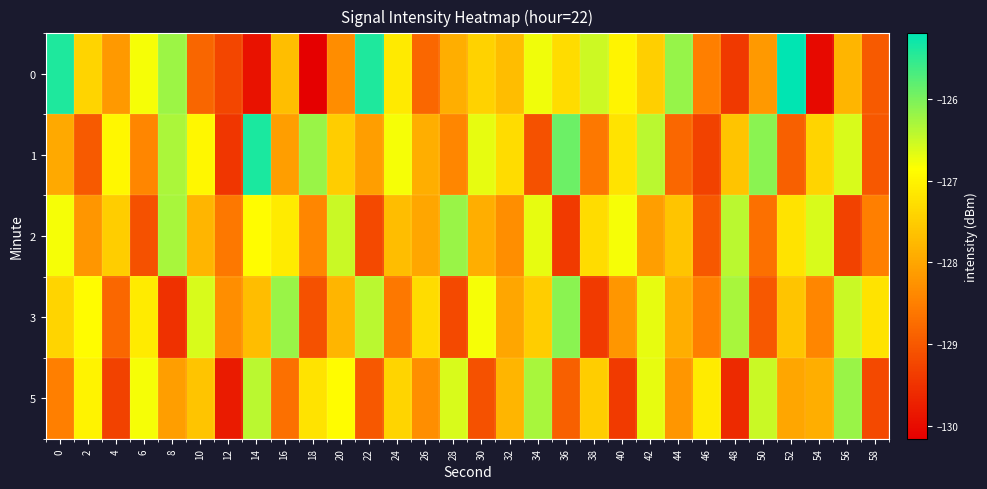

Rank the series by their maximum value, from lowest to highest.

2, 5, 3, 1, 0